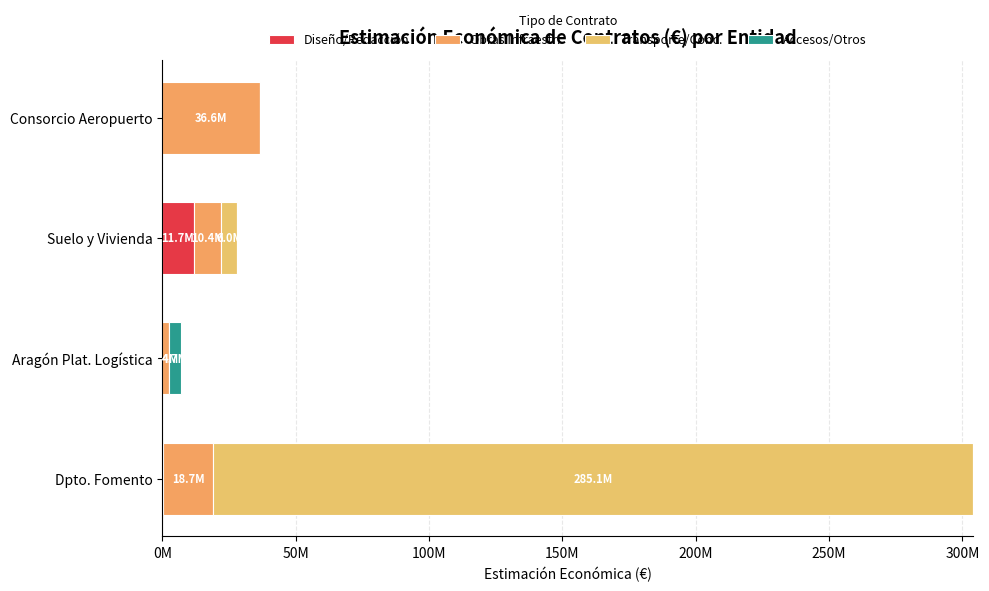

Reading right to left, list all the values displayed in this chart.

Diseño/Redacción: 0.0	11700000.0	0.0	239269.5
Obras Infraestr.: 36598681.6	10382614.7	2386429.0	18740509.3
Transporte/Conc.: 0.0	6000000.0	0.0	285068631.4
Accesos/Otros: 0.0	0.0	4700000.0	0.0